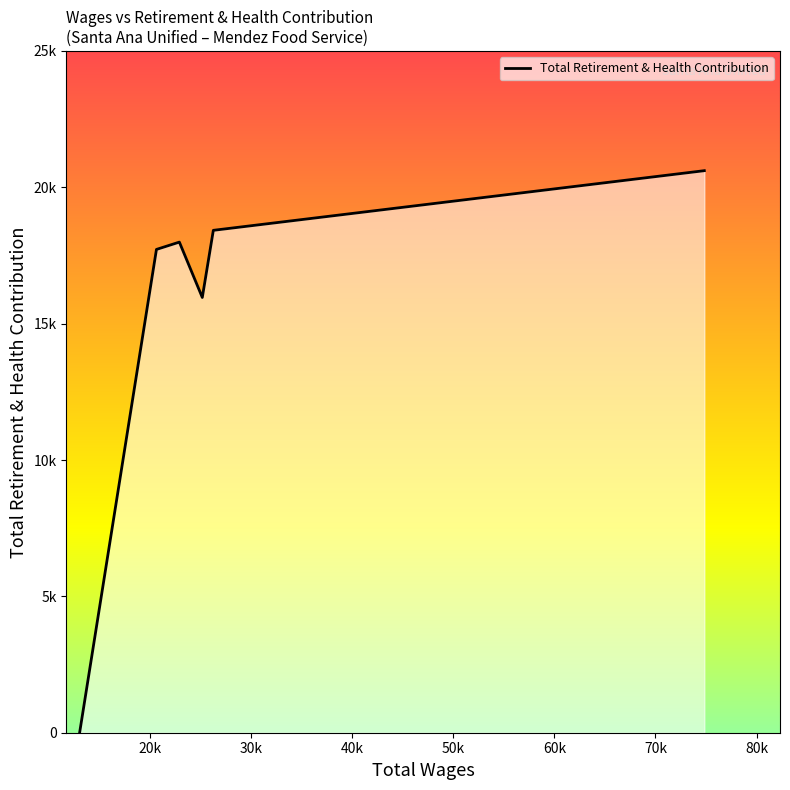

Does the chart have visible grid lines?

No